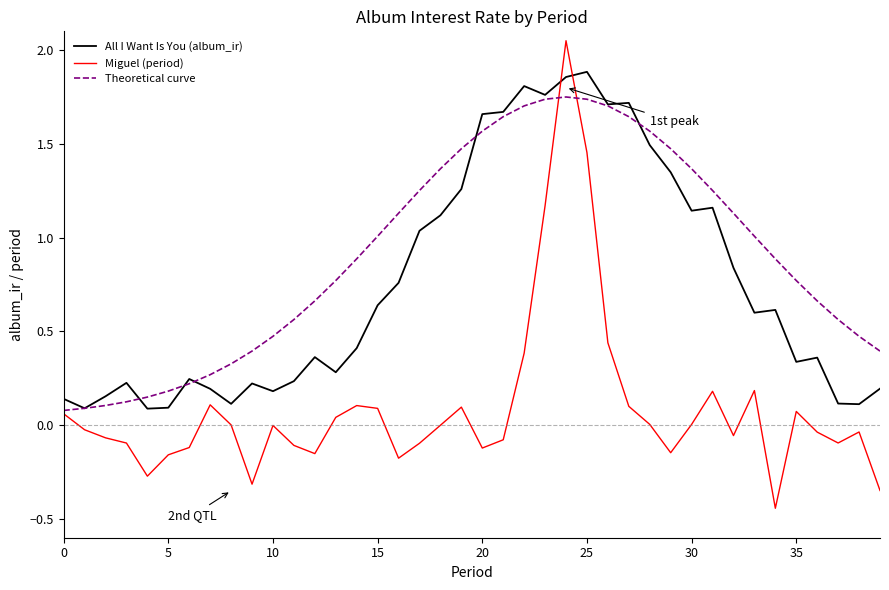

Which series has the largest total across all categories?

Theoretical curve